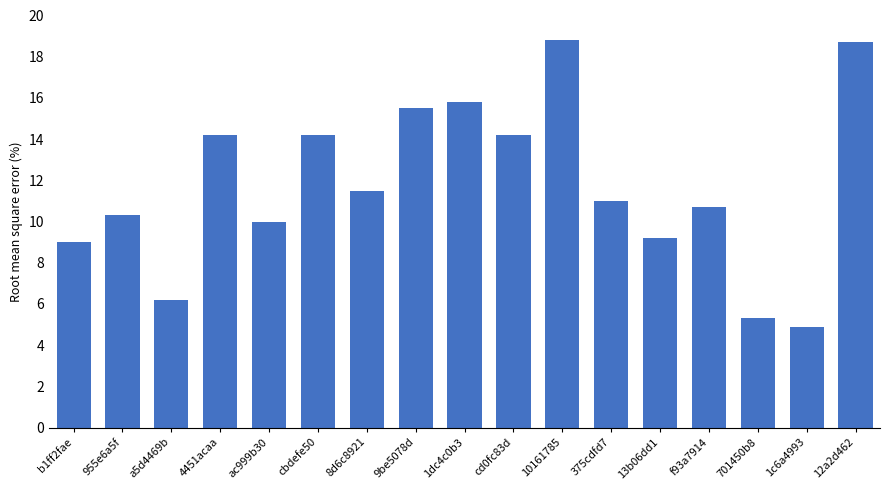

What is the maximum value shown in the chart?

18.8